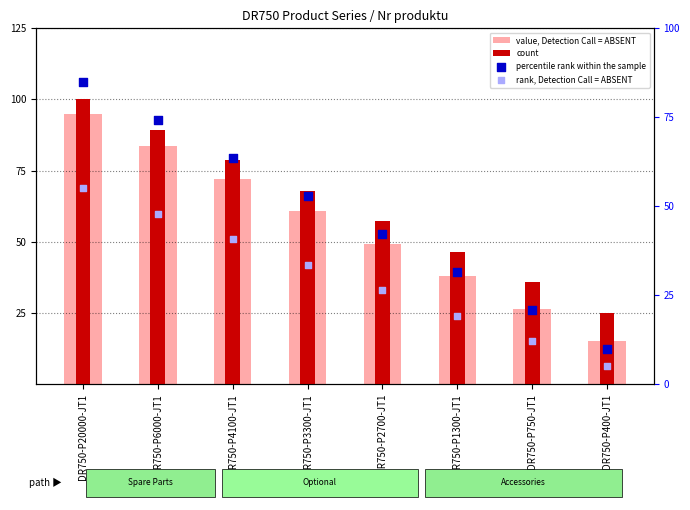

Which series has the largest Y range (max minus min)?

value, Detection Call = ABSENT